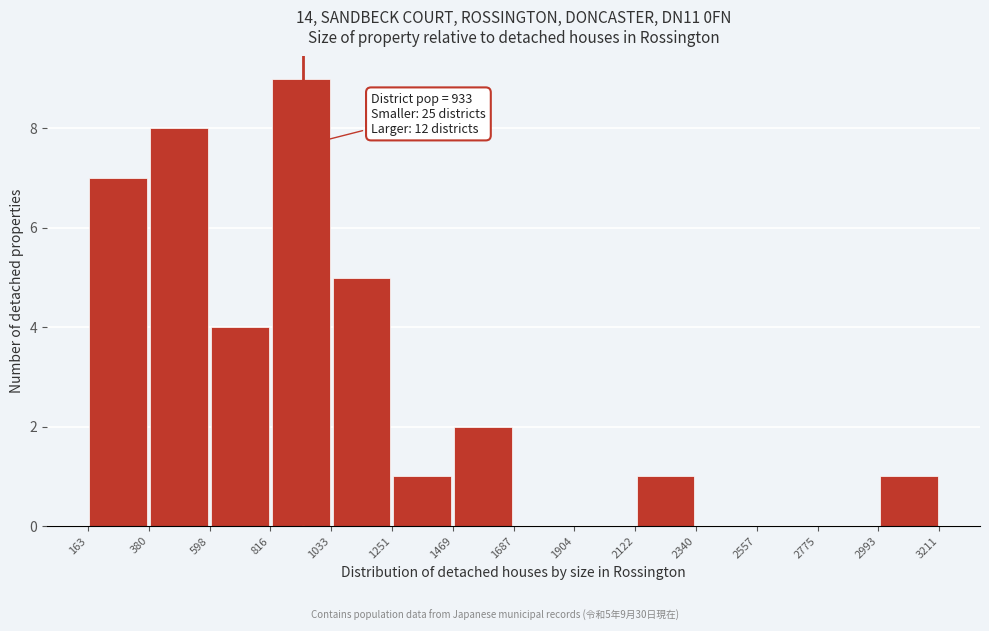

Which range on the x-axis has the tallest bar?

816 to 1033